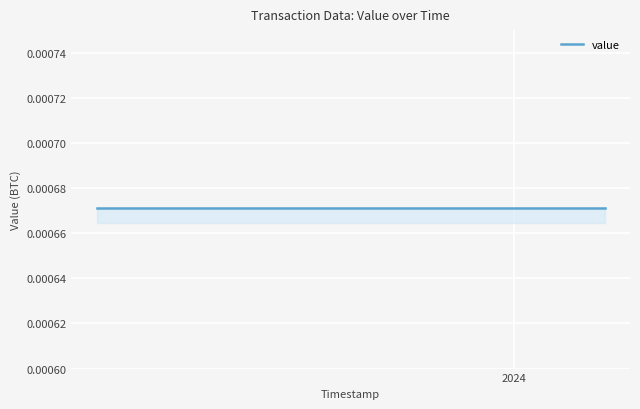

Does the chart have visible grid lines?

Yes